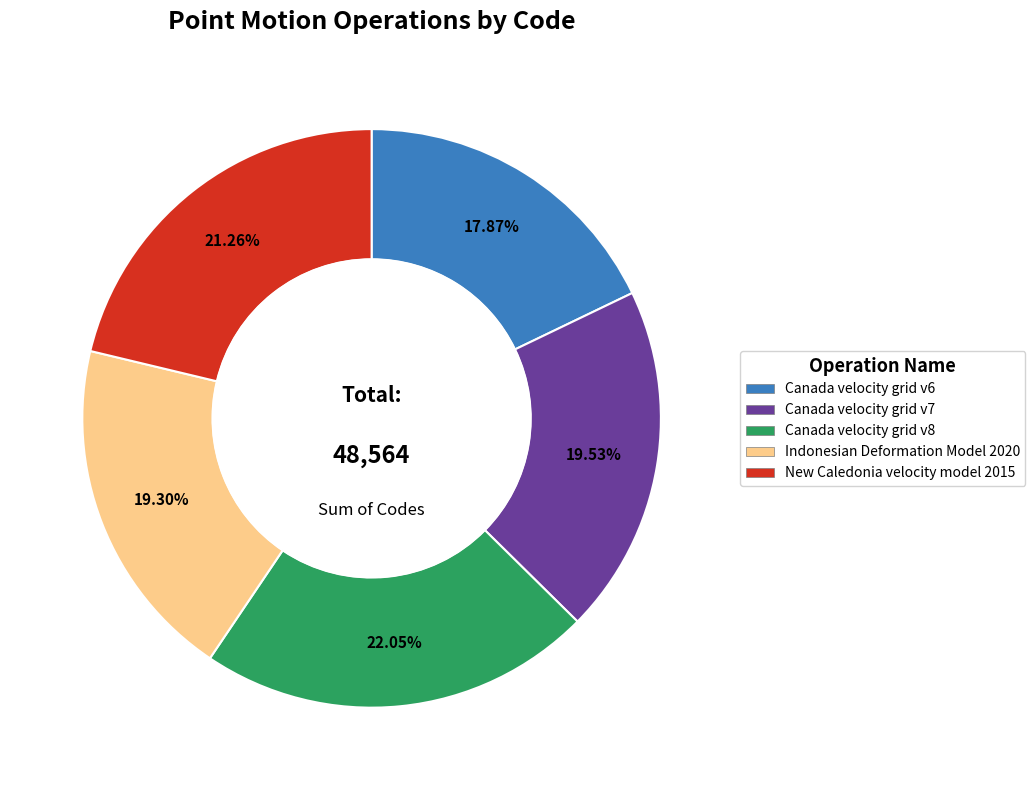

True or false: Canada velocity grid v7 accounts for 34% of the total.

False